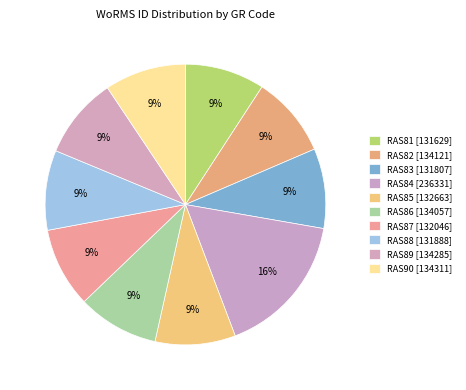

How many segments does this pie chart have?

10